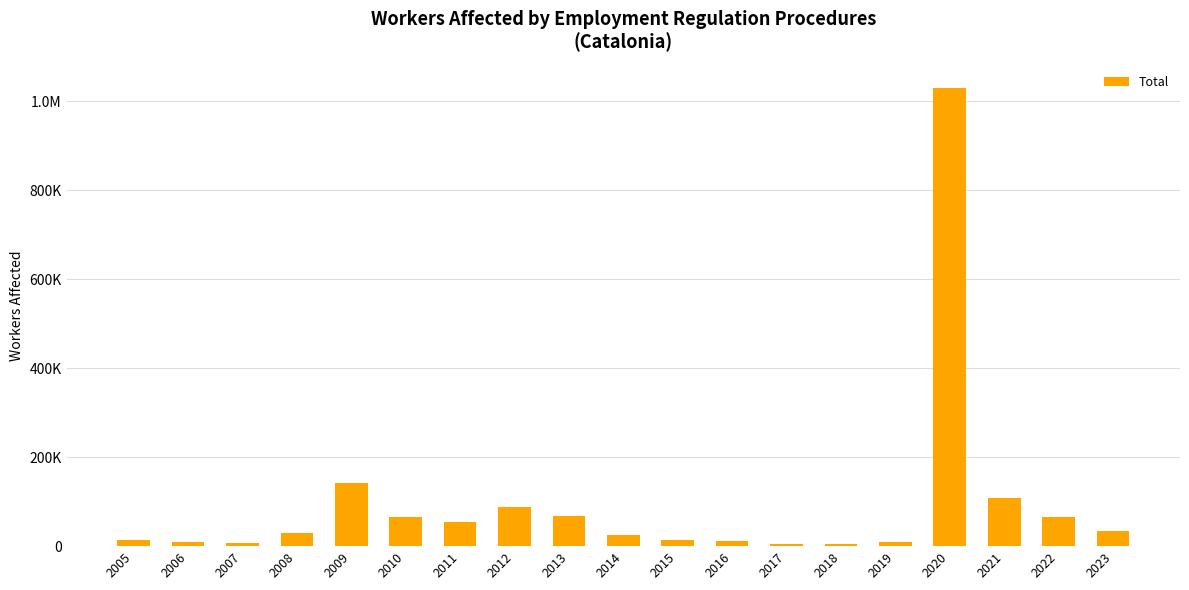

Are the bars horizontal?

No